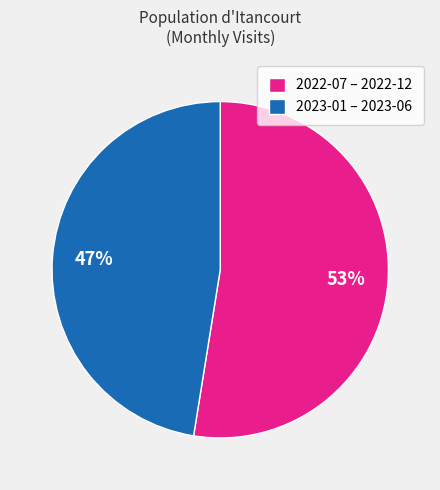

True or false: 2023-01 – 2023-06 accounts for 59% of the total.

False